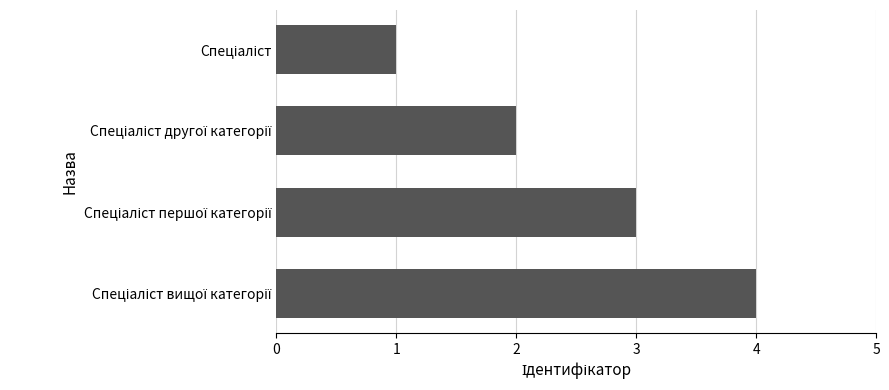

What is the maximum value shown in the chart?

4